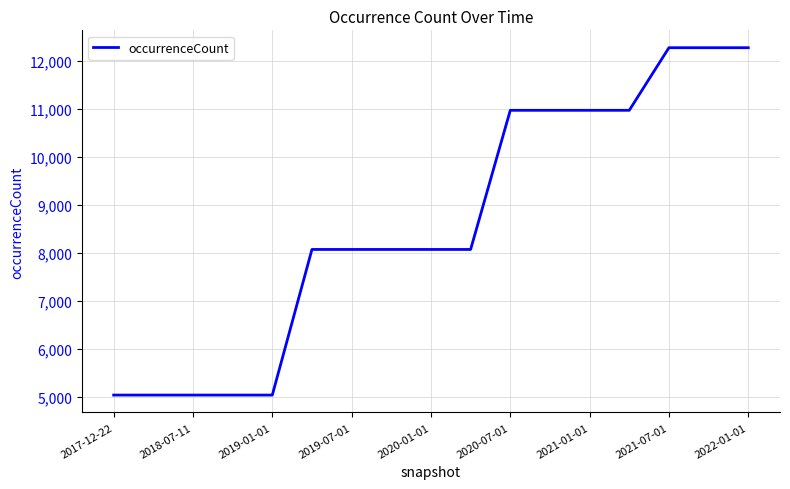

What is the smallest value displayed?

5036